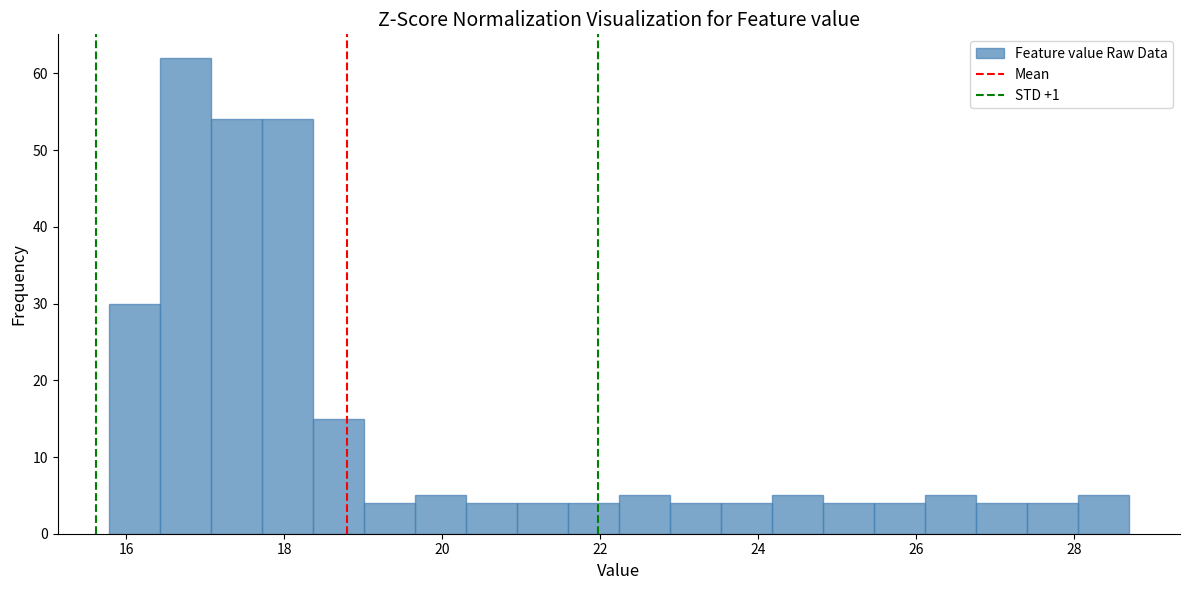

Around what value on the x-axis is the tallest bar? Give the approximate position of its centre, as read against the axis.

16.8